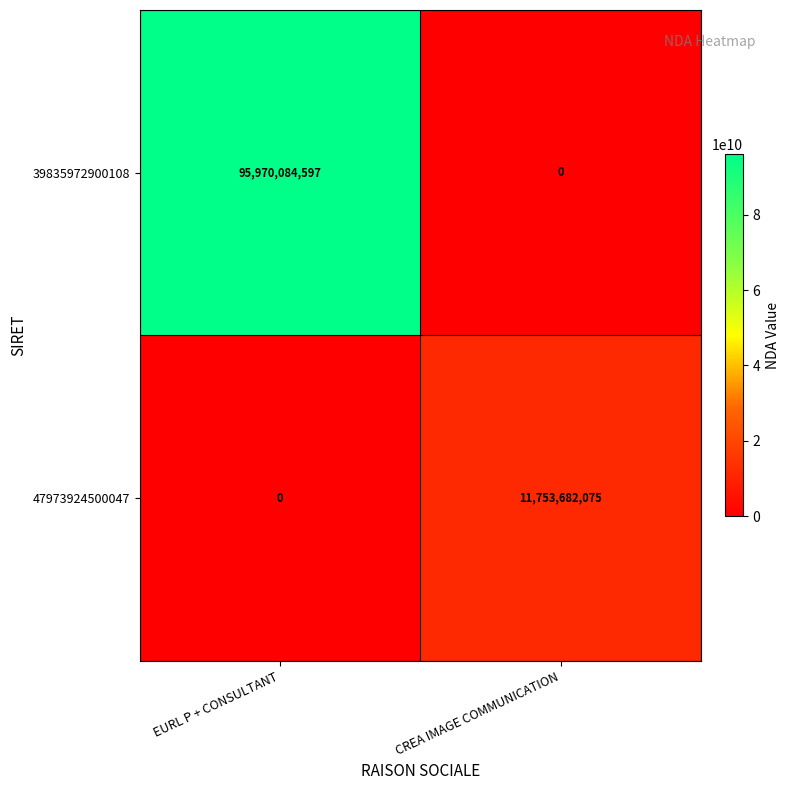

What is the average value of the 47973924500047 series?

5876841038